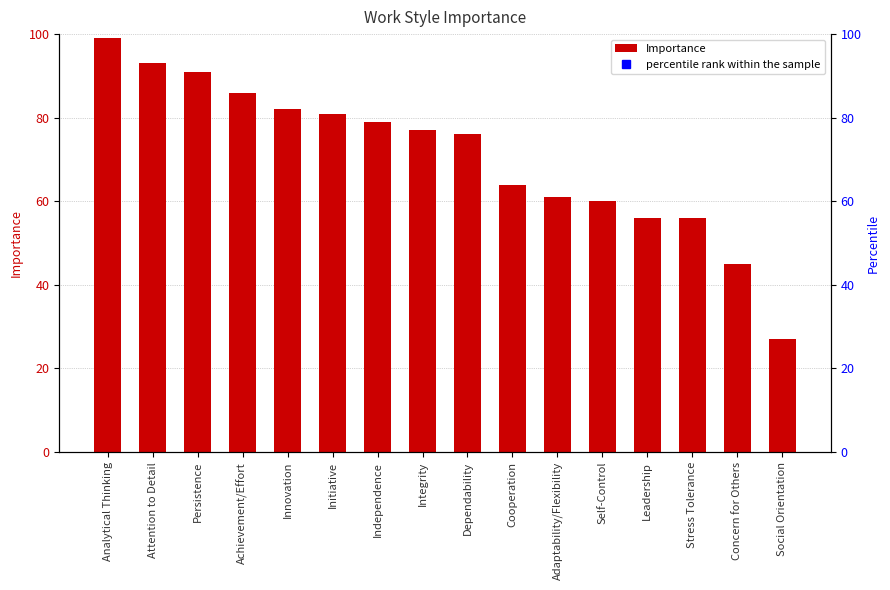

At which category does the chart reach its minimum across all series?

Social Orientation